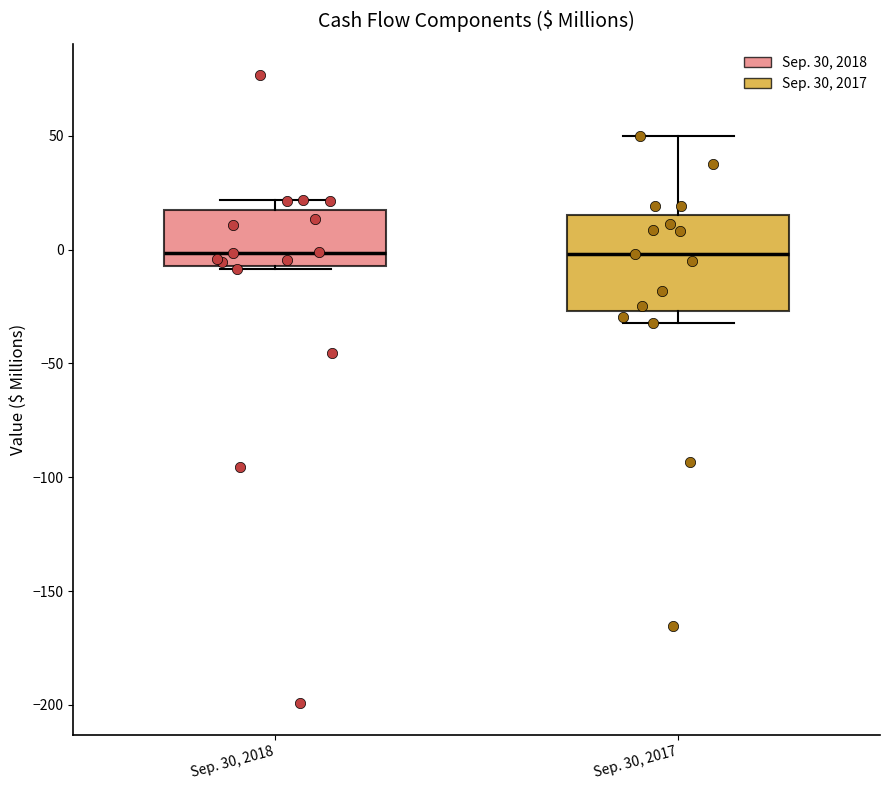

Reading left to right, transcribe this box plot: for each box, give where its median line is, the range the box spans, and where its two whiskers end, as read against the y-axis. The values are not printed on the chart, so give them approximately, as read against the axis.

Sep. 30, 2018: median 0, box -5 to 15, whiskers -10 to 20
Sep. 30, 2017: median 0, box -25 to 15, whiskers -30 to 50